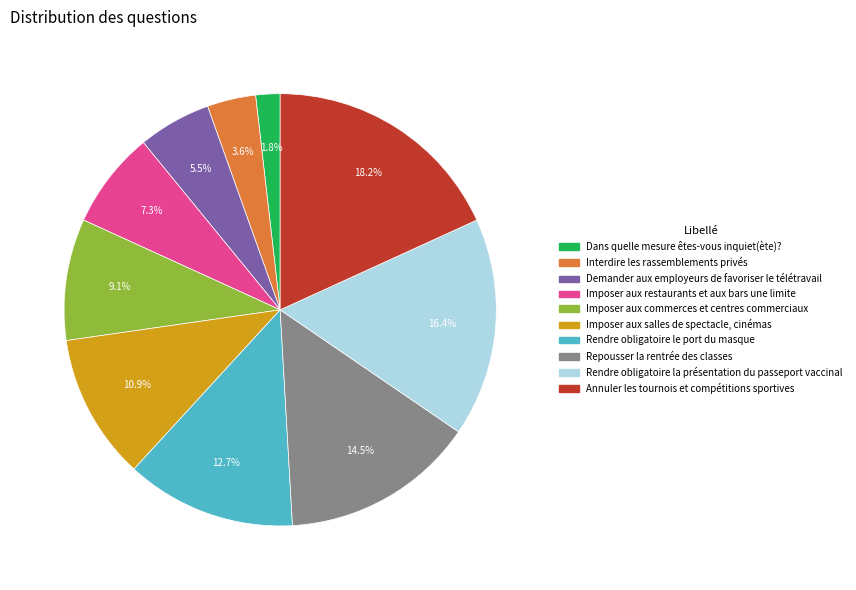

How many segments does this pie chart have?

10